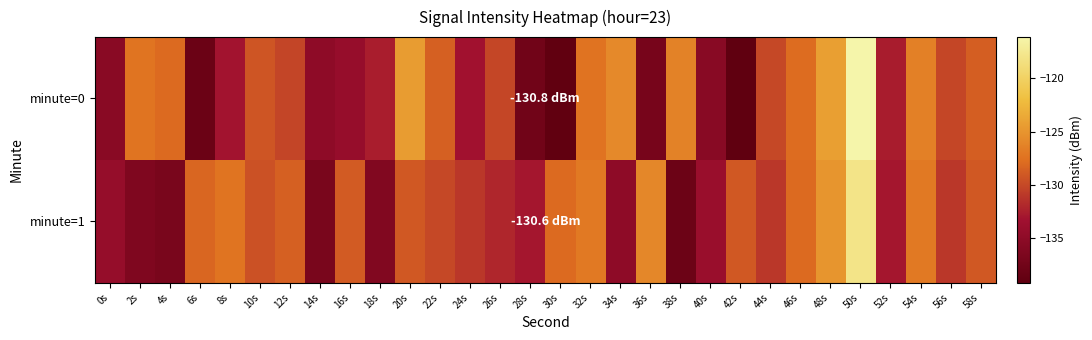

Reading left to right, transcribe all the data shown in this chart.

minute=0: 0s=-135.4	2s=-127.4	4s=-128.0	6s=-138.1	8s=-133.2	10s=-129.3	12s=-130.2	14s=-135.0	16s=-134.2	18s=-132.5	20s=-124.4	22s=-128.6	24s=-133.3	26s=-130.1	28s=-137.5	30s=-139.1	32s=-127.4	34s=-125.8	36s=-137.0	38s=-126.3	40s=-135.5	42s=-139.1	44s=-130.0	46s=-127.9	48s=-124.3	50s=-116.2	52s=-132.7	54s=-126.5	56s=-130.1	58s=-128.7
minute=1: 0s=-134.4	2s=-136.3	4s=-136.8	6s=-128.2	8s=-127.4	10s=-129.5	12s=-128.6	14s=-136.8	16s=-128.9	18s=-136.2	20s=-129.0	22s=-130.0	24s=-131.0	26s=-132.0	28s=-133.0	30s=-128.0	32s=-127.0	34s=-135.0	36s=-126.0	38s=-138.0	40s=-134.0	42s=-129.0	44s=-131.0	46s=-128.0	48s=-125.0	50s=-118.0	52s=-133.0	54s=-127.0	56s=-131.0	58s=-129.0